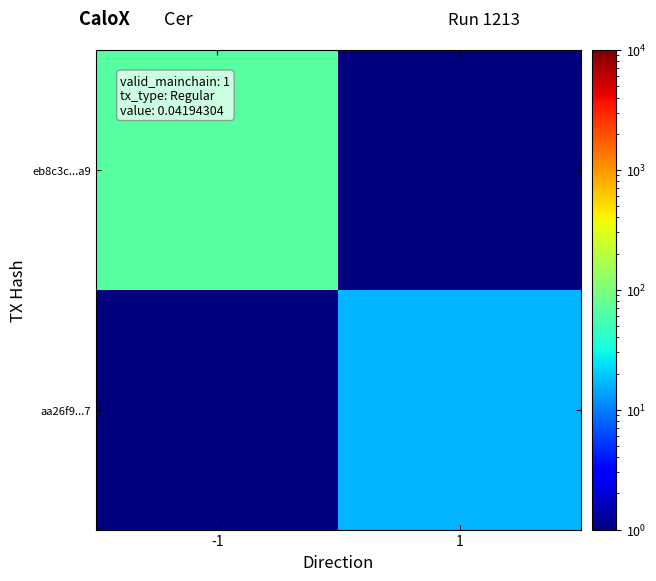

Rank the series by their maximum value, from highest to lowest.

eb8c3c...a9, aa26f9...7